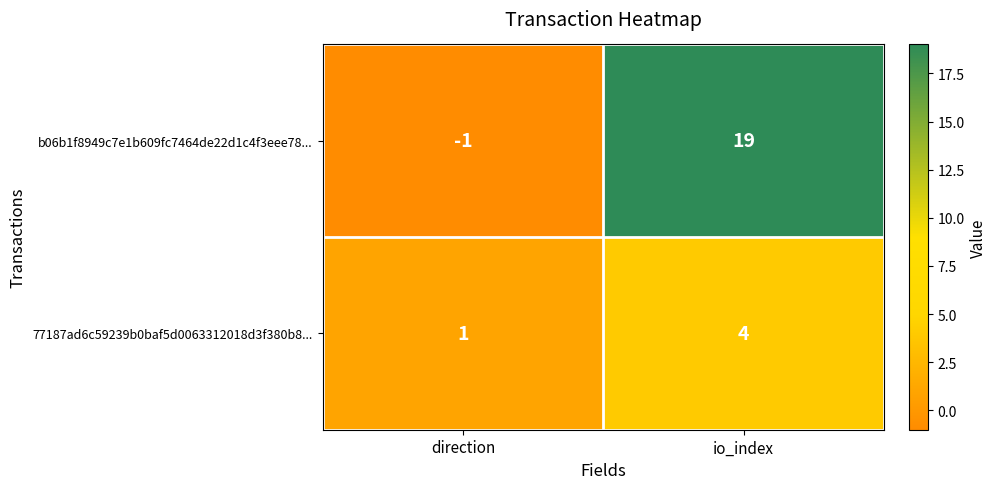

List the series in order of their peak value, lowest first.

77187ad6c59239b0baf5d0063312018d3f380b8..., b06b1f8949c7e1b609fc7464de22d1c4f3eee78...